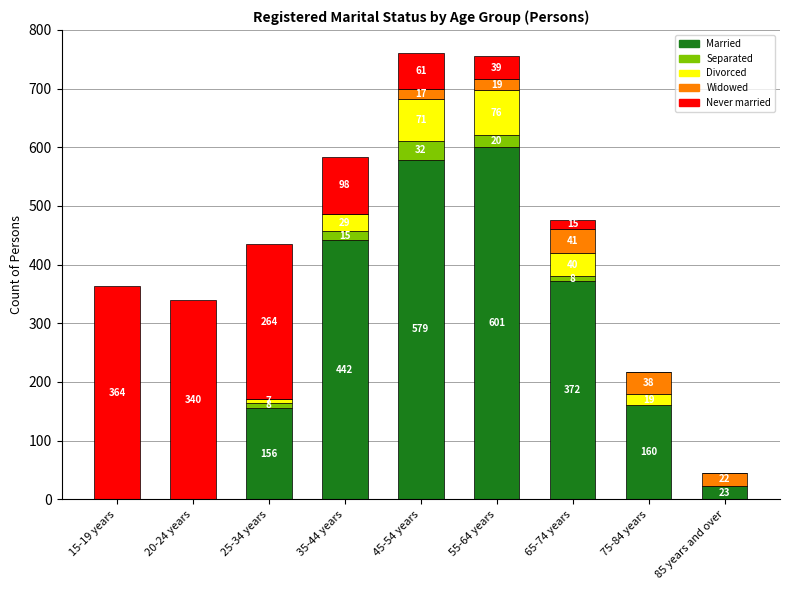

At which category is the sum across all series the highest?

45-54 years